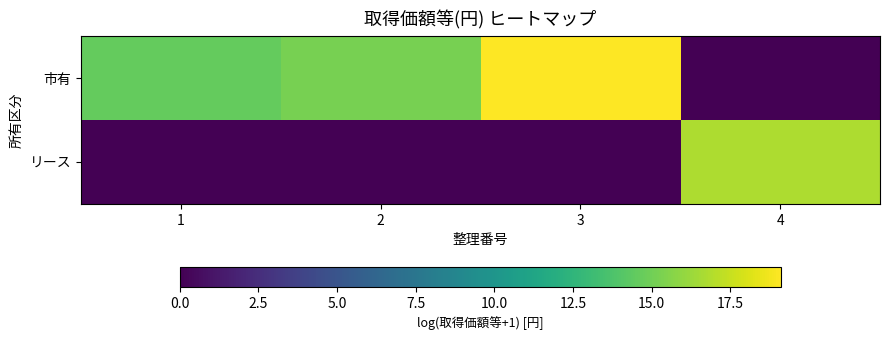

List the series in order of their peak value, lowest first.

リース, 市有